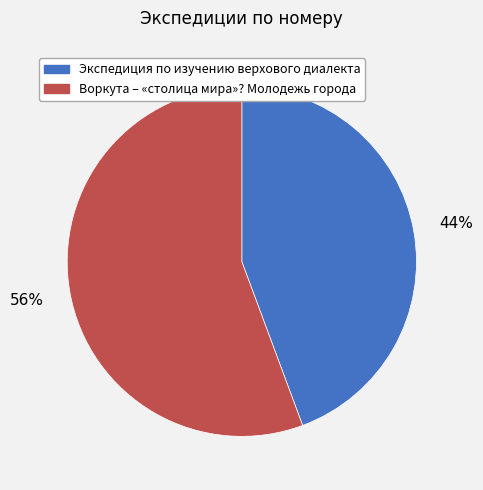

Count the number of slices in the pie.

2